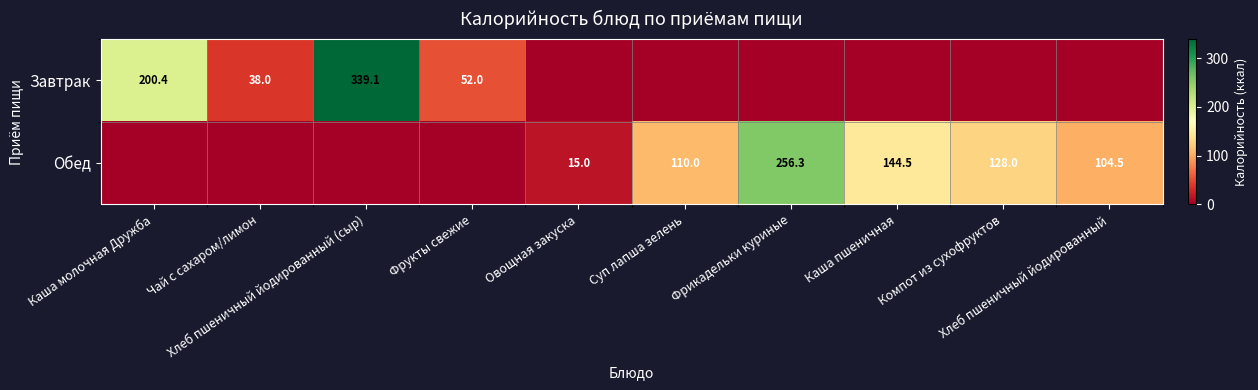

What is the difference between the highest and lowest values at Хлеб пшеничный йодированный?

104.5